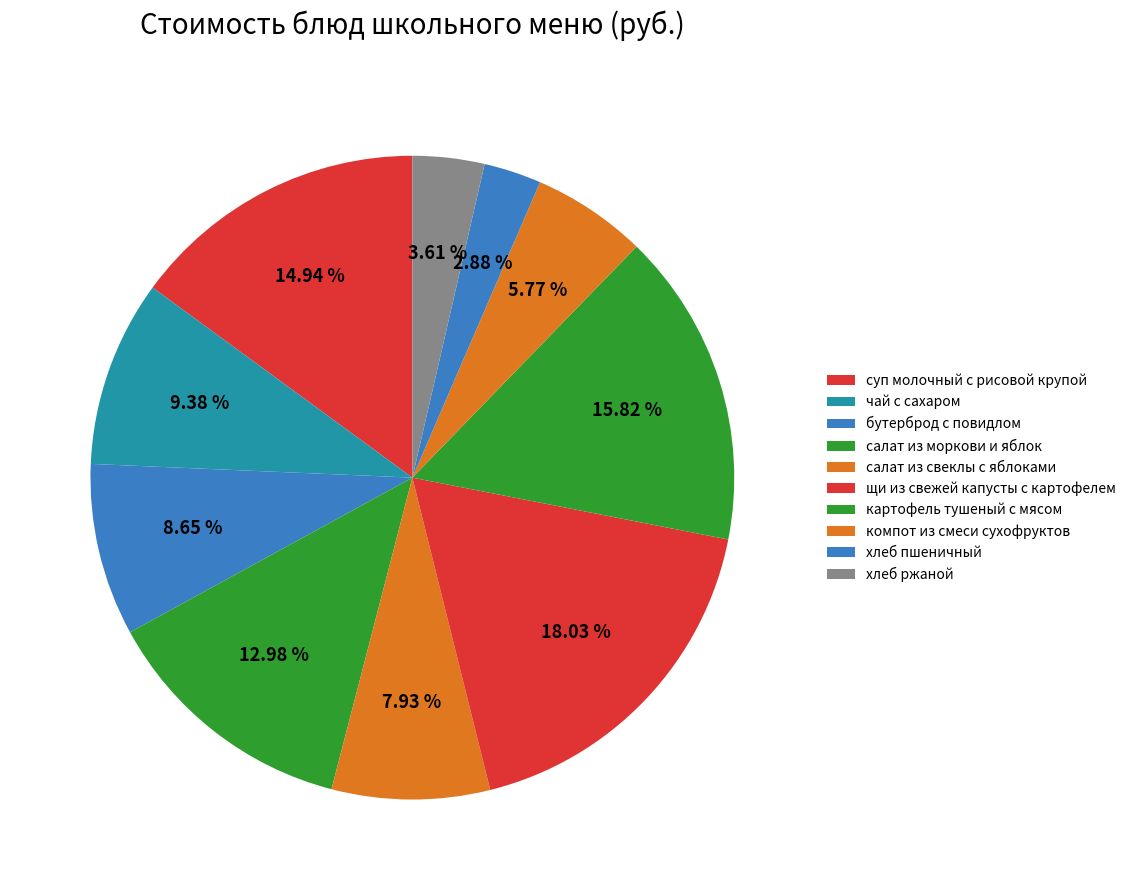

Which slice is the largest?

щи из свежей капусты с картофелем